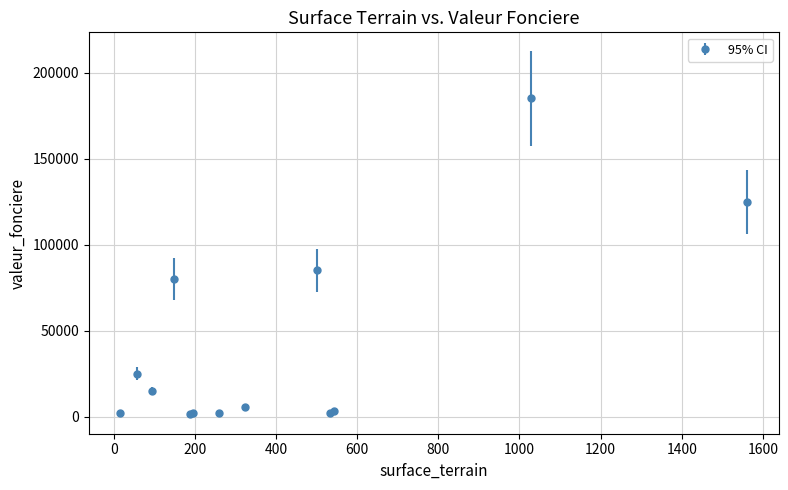

What is the maximum value shown in the chart?

185000.0